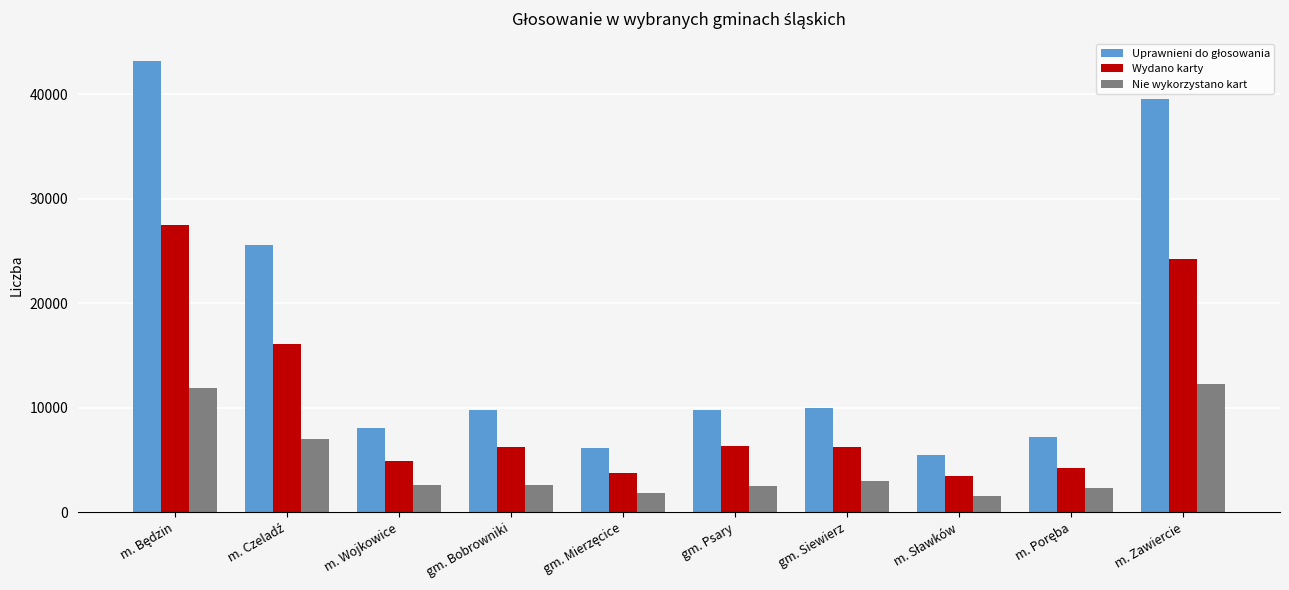

What is the difference between the highest and lowest values at gm. Psary?

7304